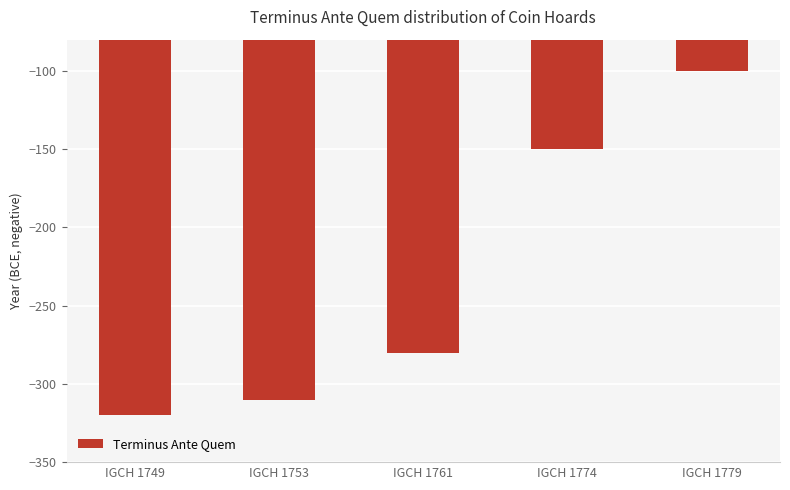

What is the sum of the values at IGCH 1753 and IGCH 1761?

-590